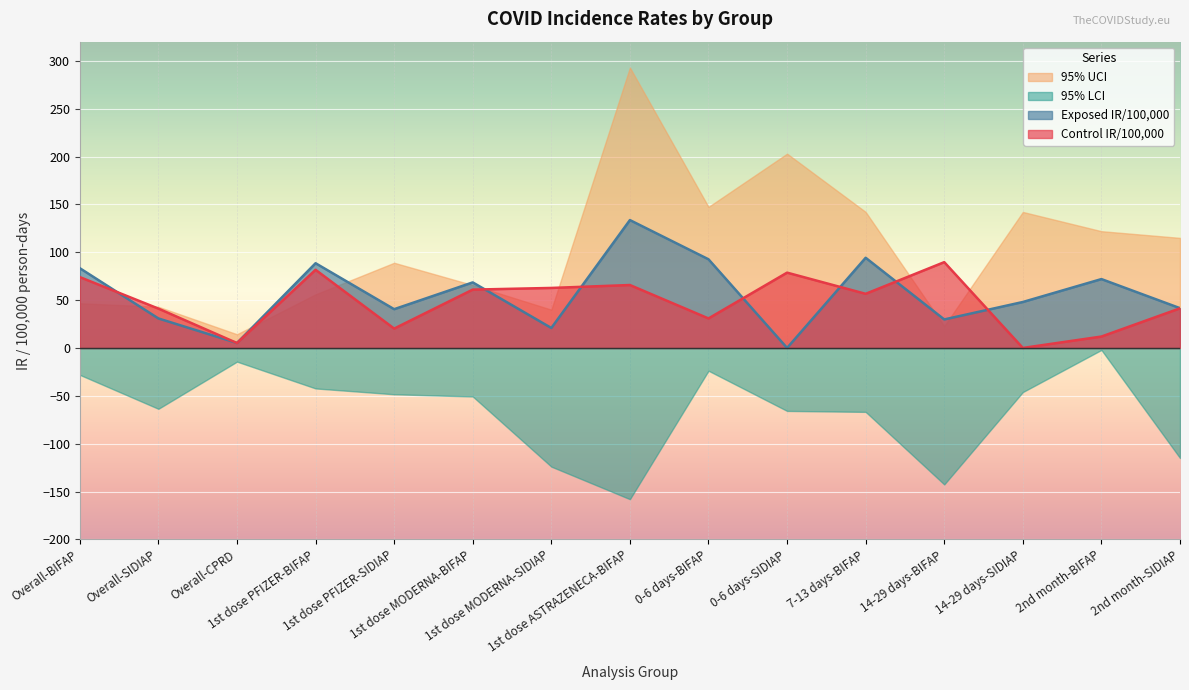

True or false: Control IR/100,000 has a value of 20.2 at 1st dose PFIZER-SIDIAP.

True